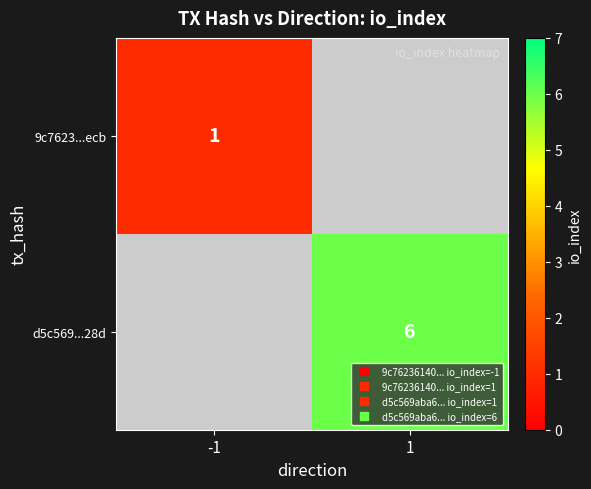

What is the approximate value of 9c7623...ecb at -1?

1.0